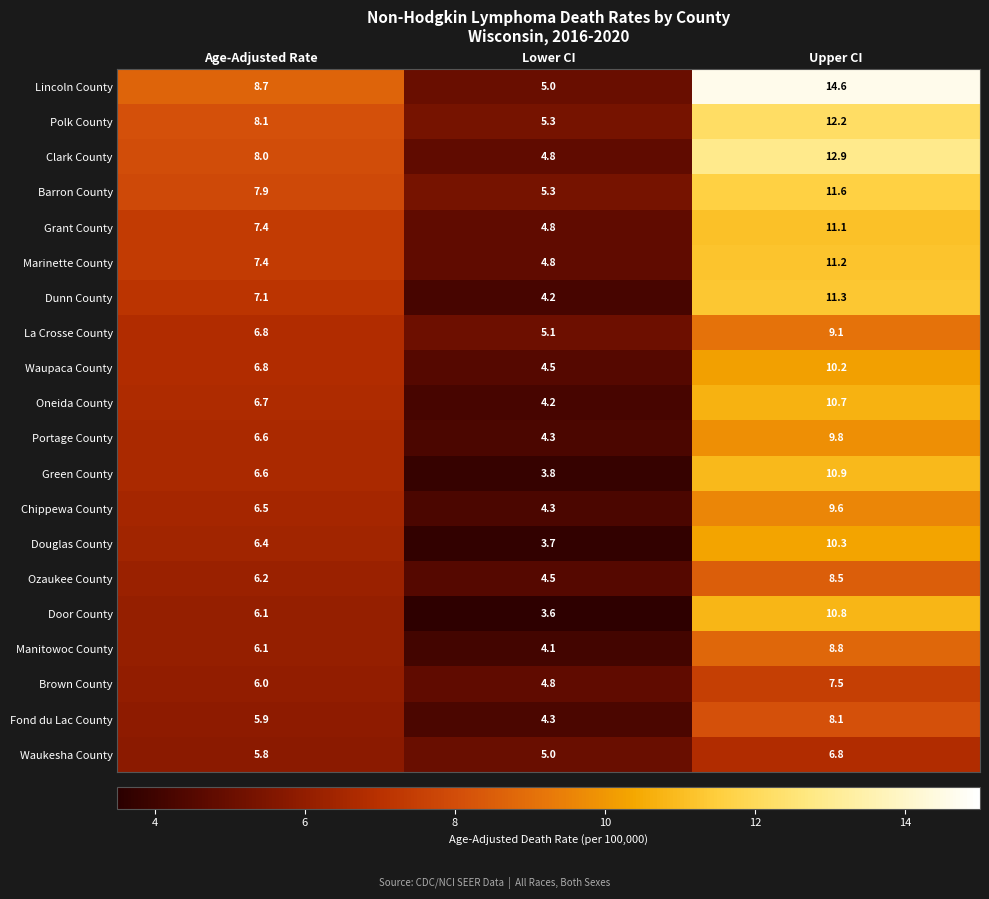

Which series has the largest total across all categories?

Lincoln County